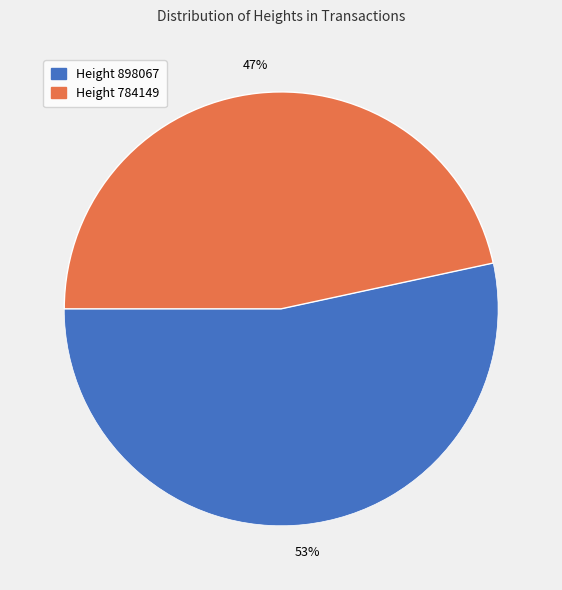

Rank the categories by value from highest to lowest.

Height 898067, Height 784149